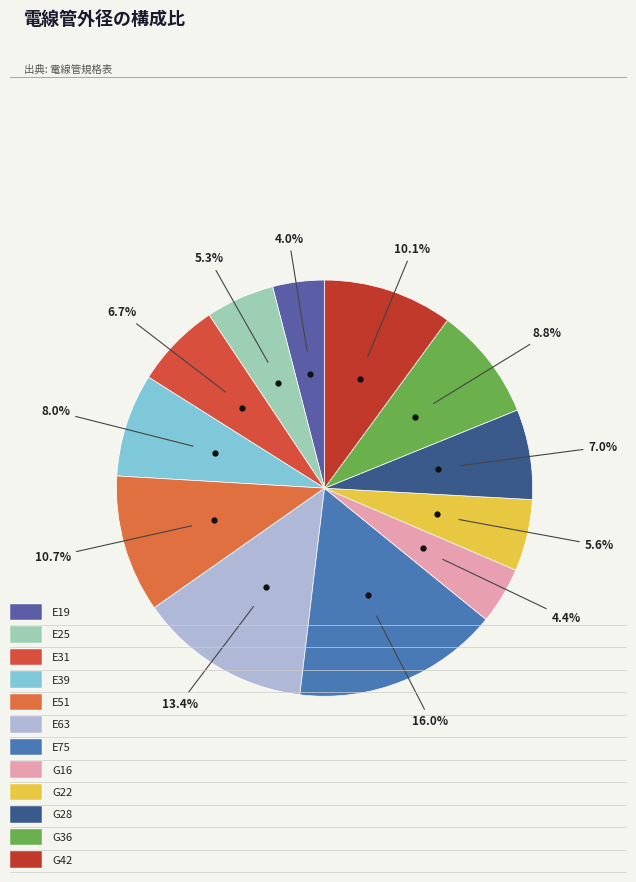

Does any single category account for the majority?

No